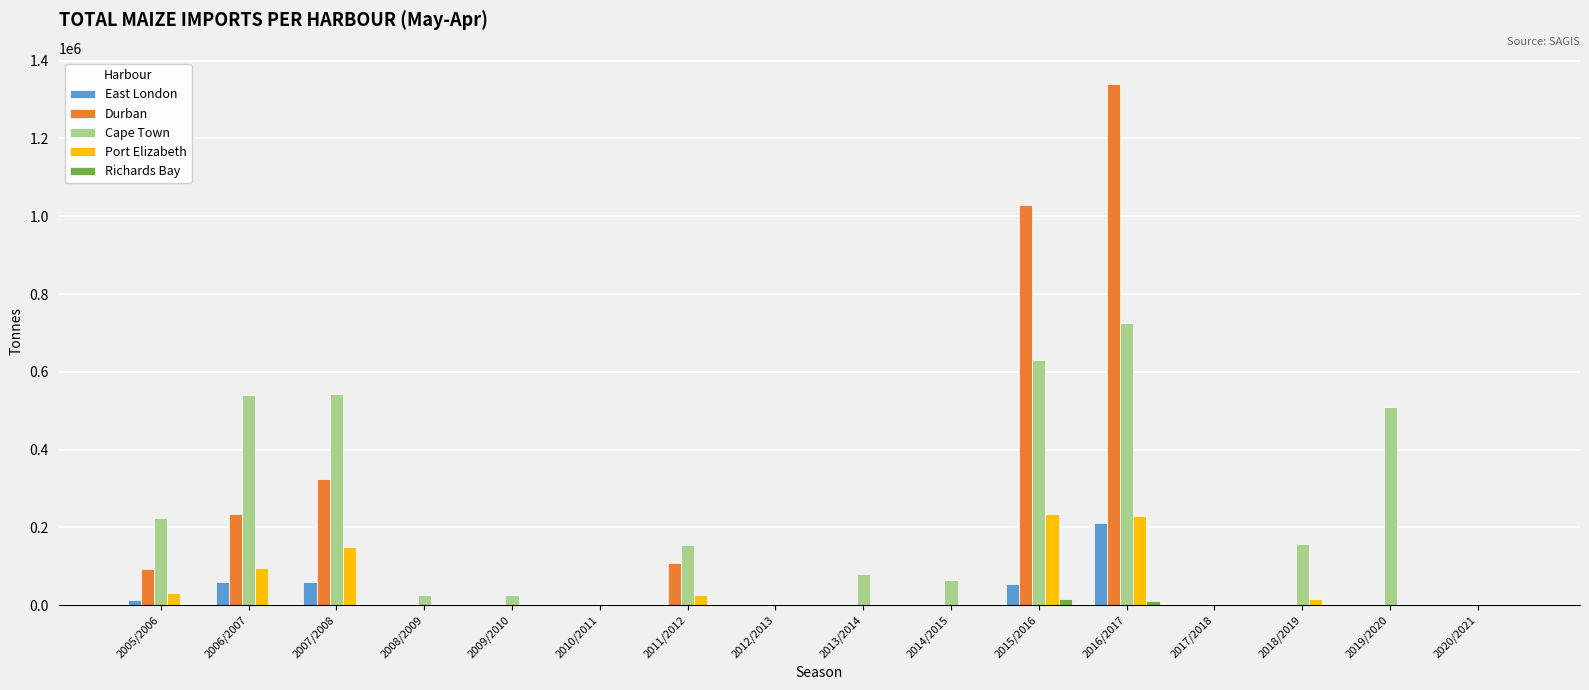

What is the total value across all series at 2016/2017?

2517166